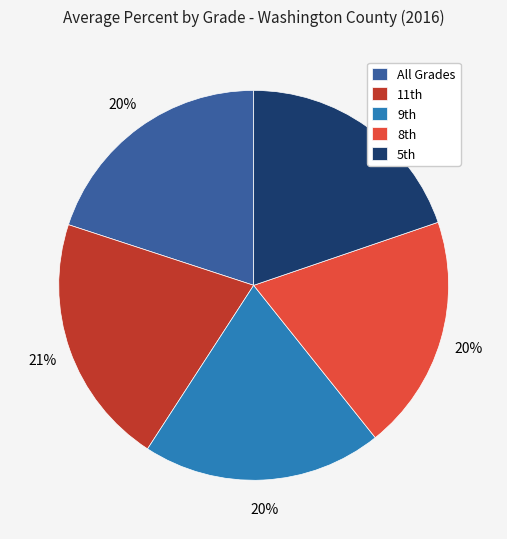

How many slices are in this pie chart?

5